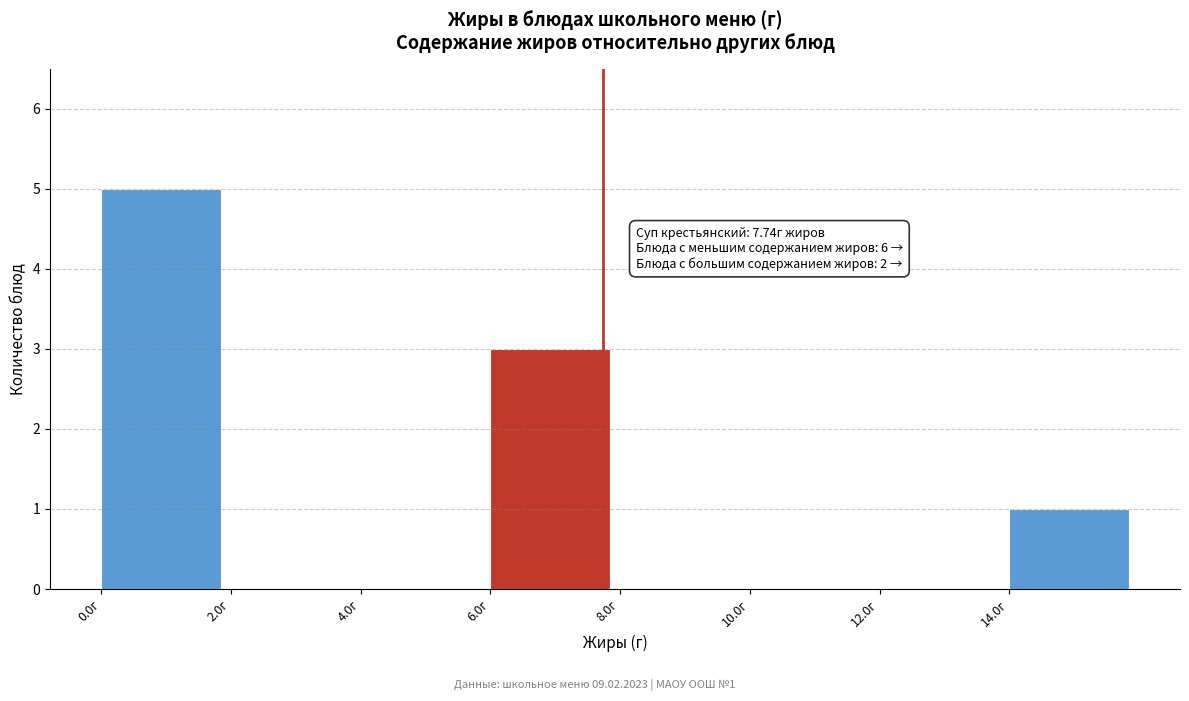

Which range on the x-axis has the tallest bar?

0 to 2